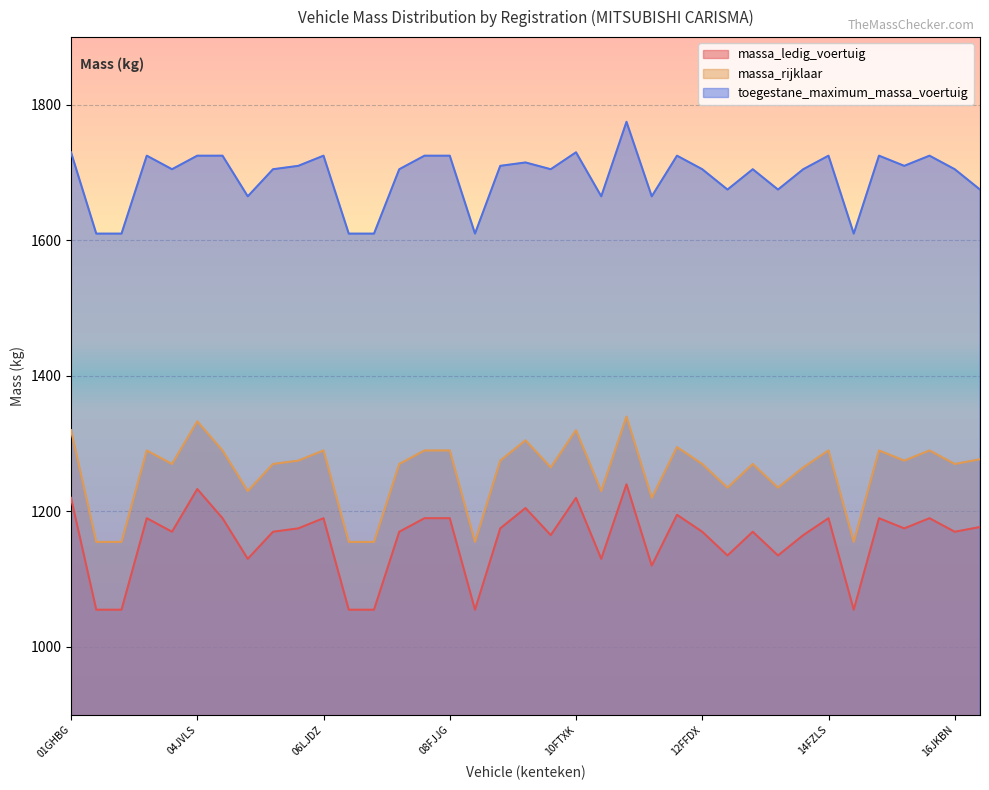

True or false: massa_rijklaar has a value of 790 at 06GHSZ.

False